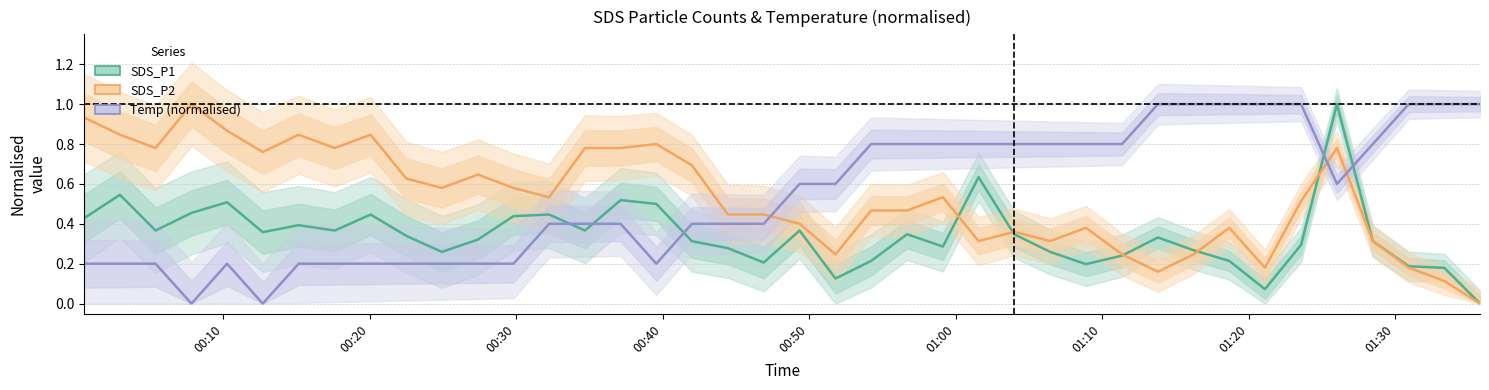

Reading left to right, what are all the values shown in this chart?

SDS_P1: 0.4	0.5	0.4	0.5	0.5	0.4	0.4	0.4	0.4	0.3	0.3	0.3	0.4	0.4	0.4	0.5	0.5	0.3	0.3	0.2	0.4	0.1	0.2	0.3	0.3	0.6	0.3	0.3	0.2	0.2	0.3	0.3	0.2	0.1	0.3	1.0	0.3	0.2	0.2	0.0
SDS_P2: 0.9	0.8	0.8	1.0	0.9	0.8	0.8	0.8	0.8	0.6	0.6	0.6	0.6	0.5	0.8	0.8	0.8	0.7	0.4	0.4	0.4	0.2	0.5	0.5	0.5	0.3	0.4	0.3	0.4	0.2	0.2	0.2	0.4	0.2	0.5	0.8	0.3	0.2	0.1	0.0
Temp (normalised): 0.2	0.2	0.2	0.0	0.2	0.0	0.2	0.2	0.2	0.2	0.2	0.2	0.2	0.4	0.4	0.4	0.2	0.4	0.4	0.4	0.6	0.6	0.8	0.8	0.8	0.8	0.8	0.8	0.8	0.8	1.0	1.0	1.0	1.0	1.0	0.6	0.8	1.0	1.0	1.0